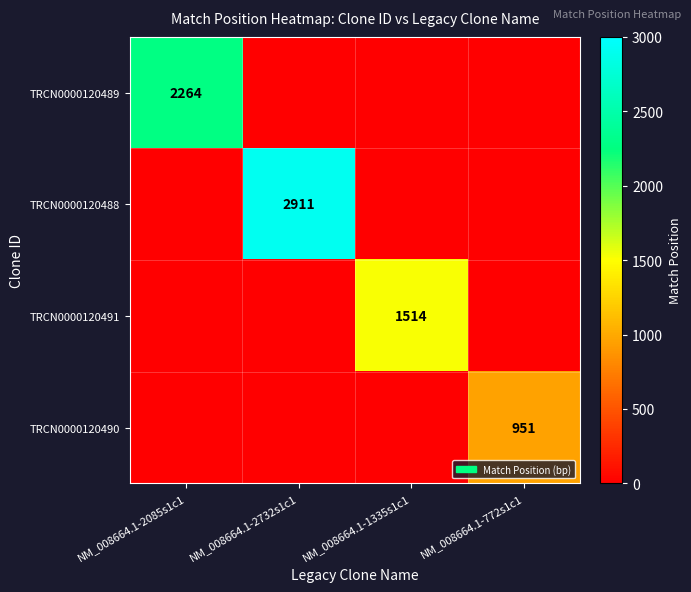

True or false: TRCN0000120488 has a value of 0 at NM_008664.1-772s1c1.

True